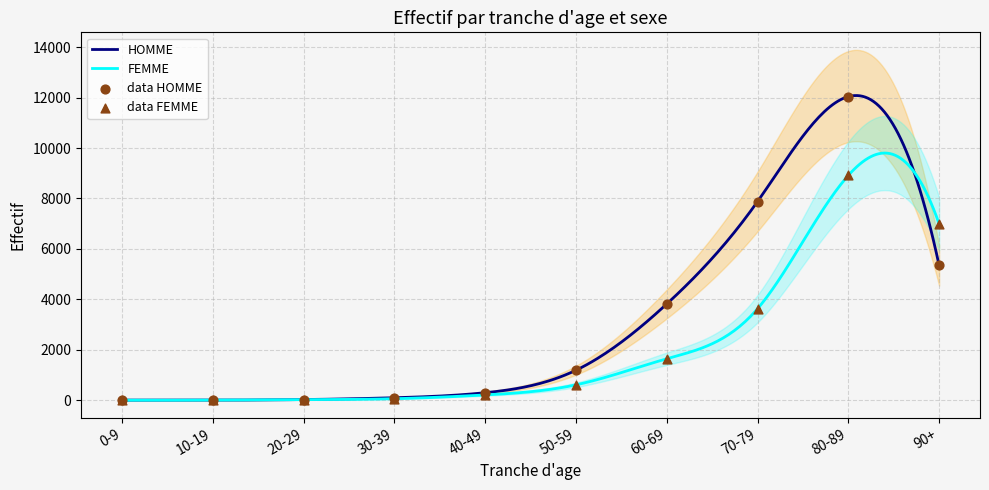

At how many categories does at least one series exceed 9393?

1